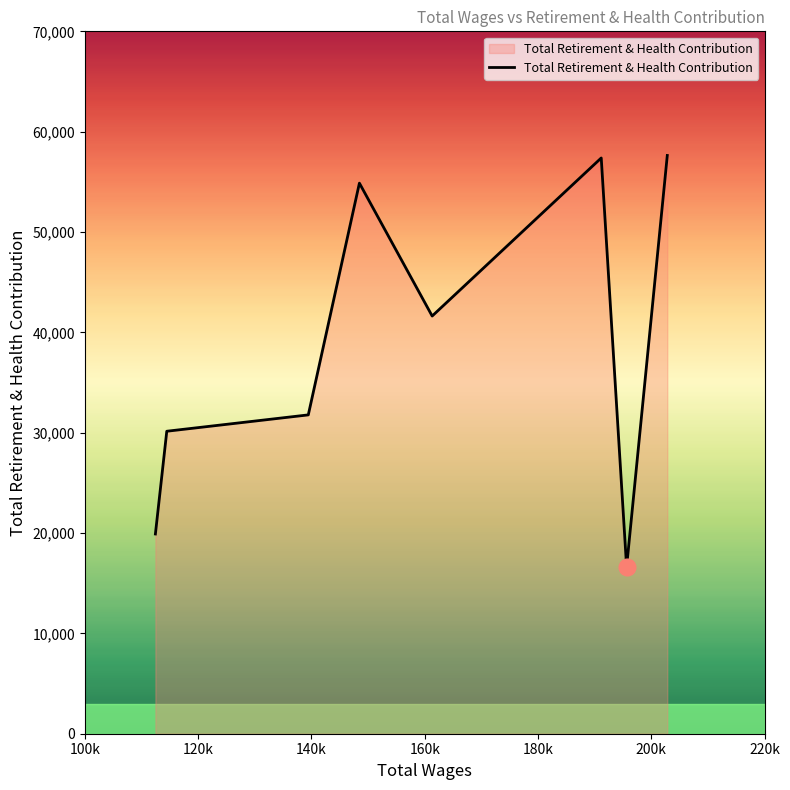

What is the average value?

38744